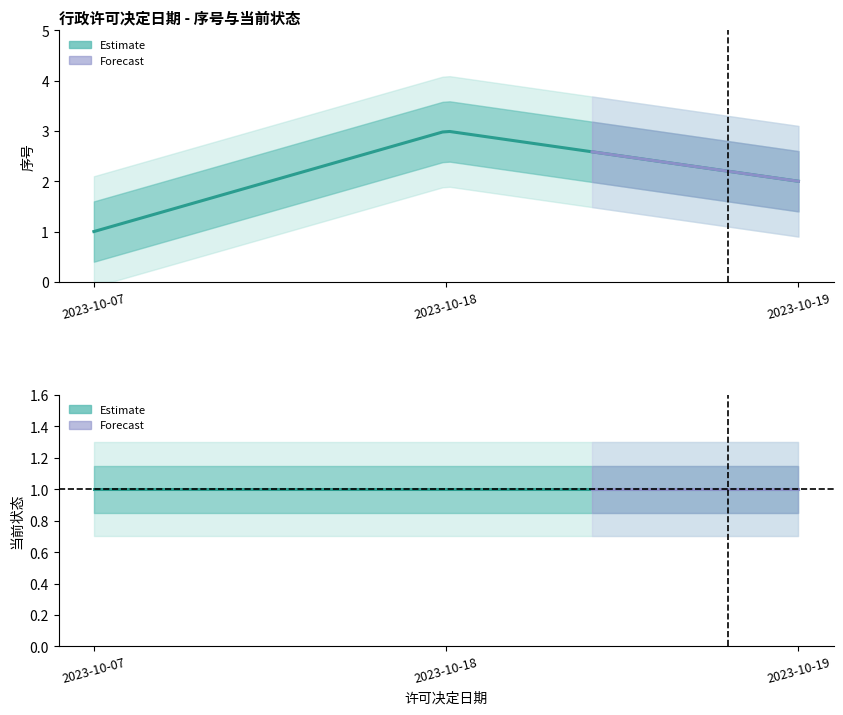

What is the sum of the 序号 values at 2023-10-07 and 2023-10-18?

4